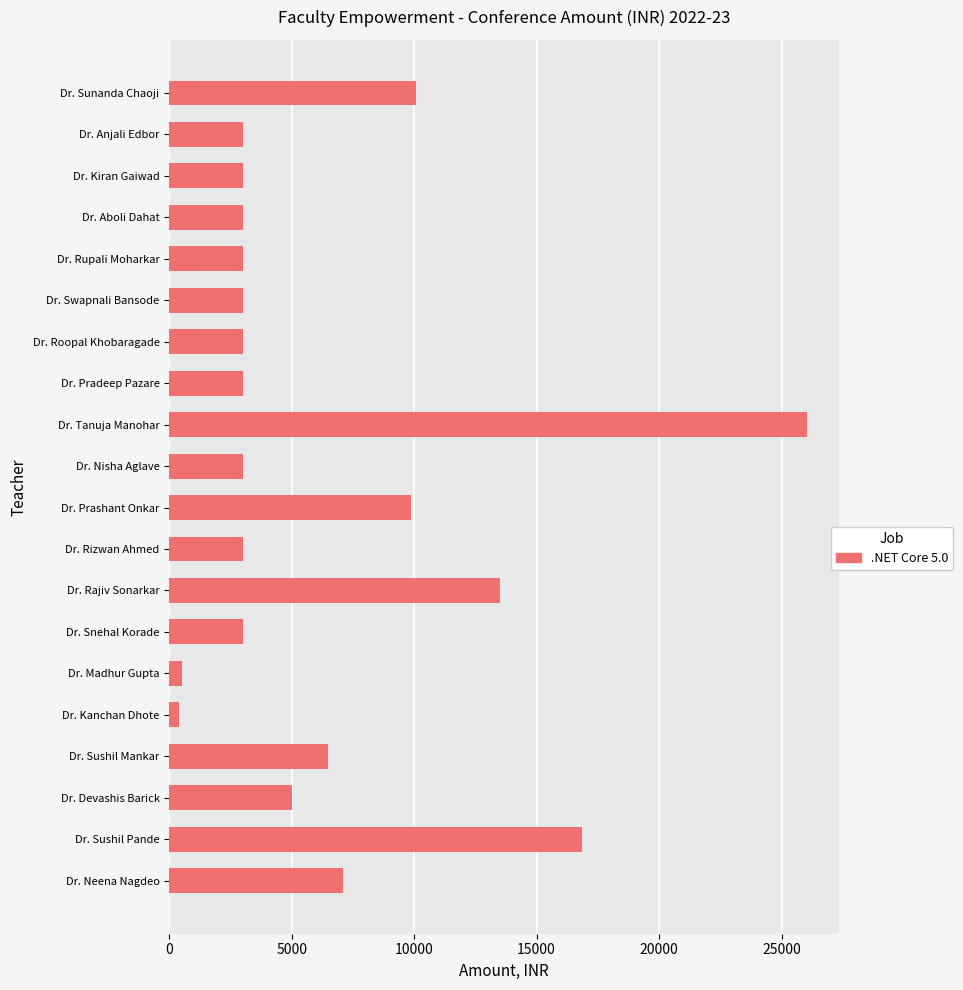

Approximately how many times larger is the value at Dr. Swapnali Bansode compared to Dr. Pradeep Pazare?

1.0